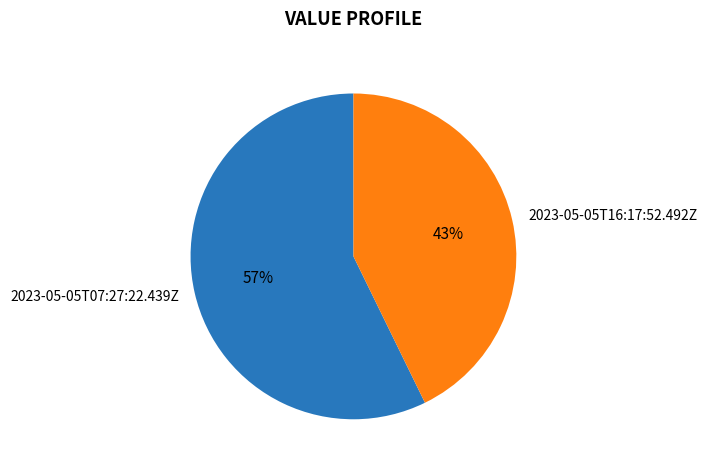

To the nearest percent, what percentage of the pie is 2023-05-05T16:17:52.492Z?

43%